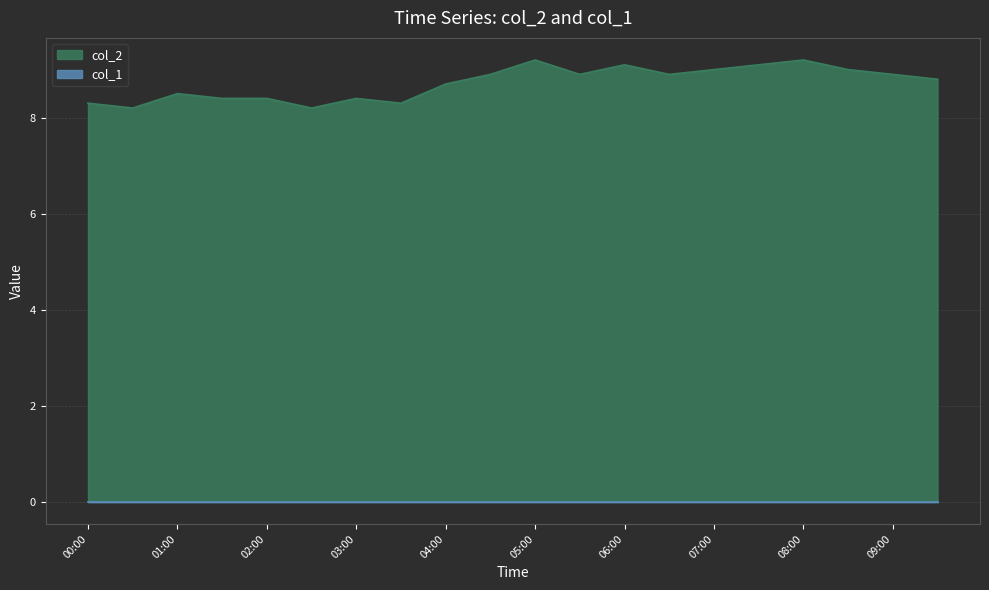

What is the difference between the maximum and minimum values?

1.0